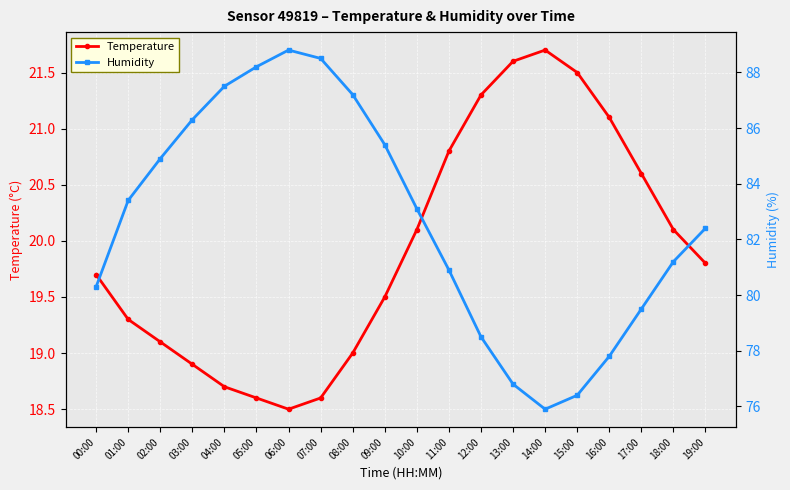

How many lines are shown in the chart?

2